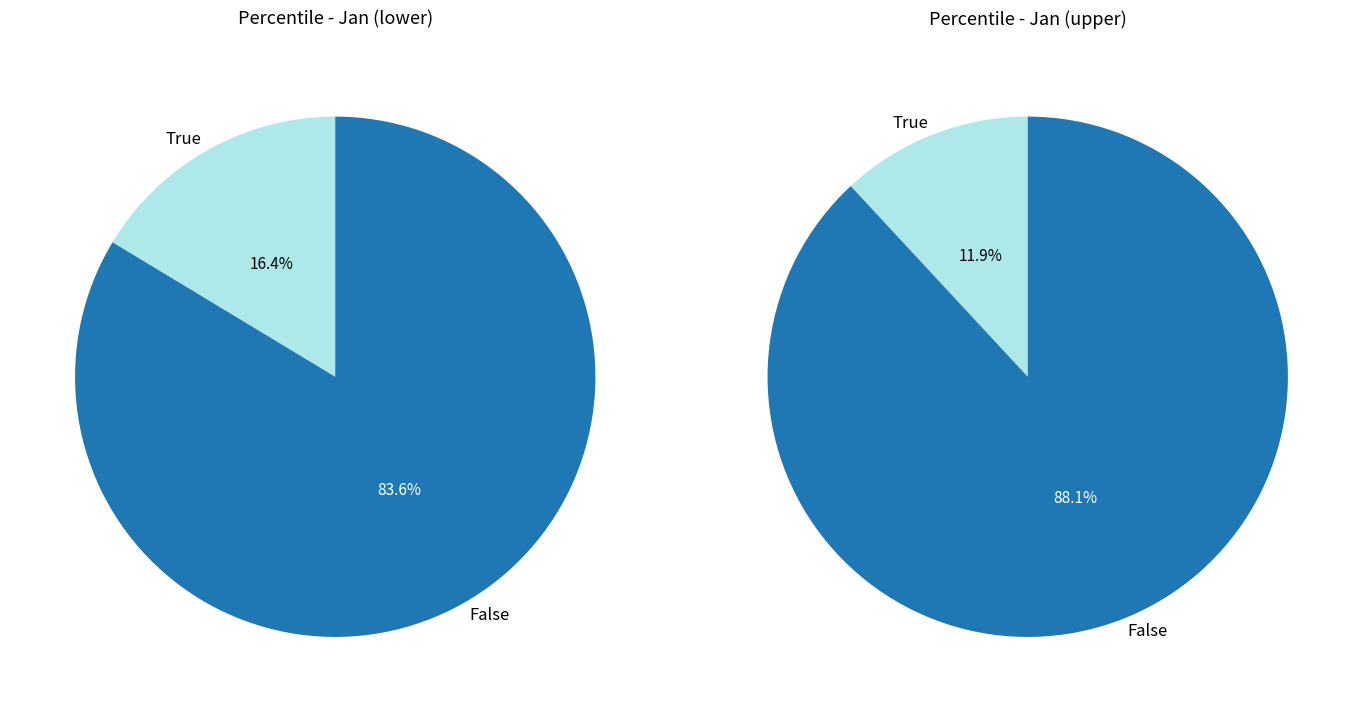

Does pct85 represent more than half of the total?

No